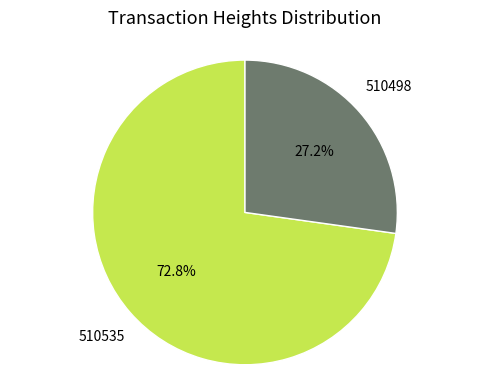

Does any single category account for the majority?

Yes